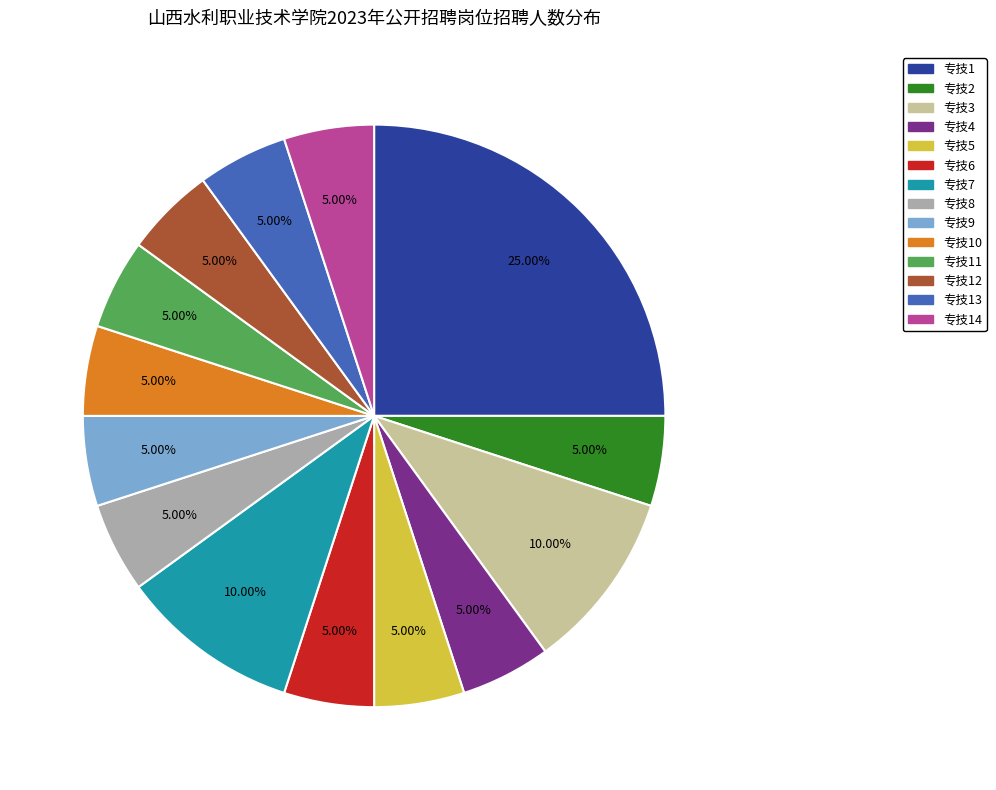

Is there a majority slice in this chart?

No